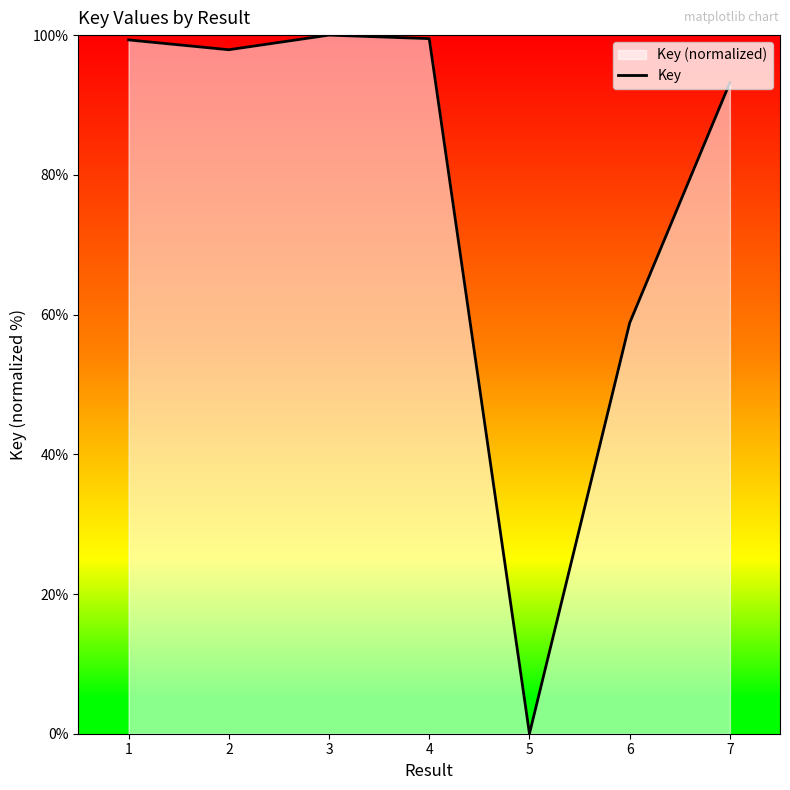

List the labels in order of value, smallest first.

5, 6, 7, 2, 1, 4, 3